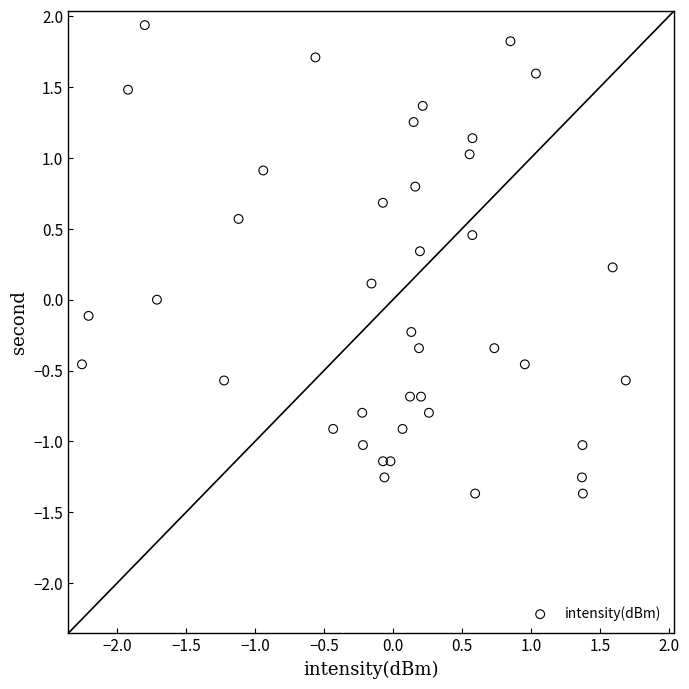

What is the range of Y values (max minus min)?

3.3